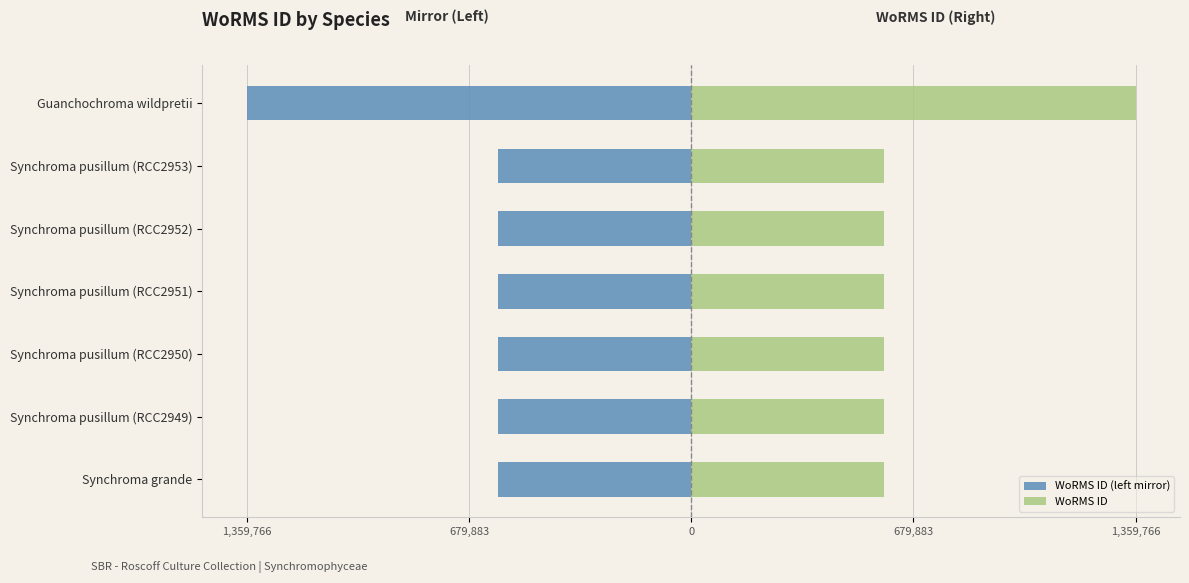

Rank the series by their maximum value, from lowest to highest.

WoRMS ID (left mirror), WoRMS ID